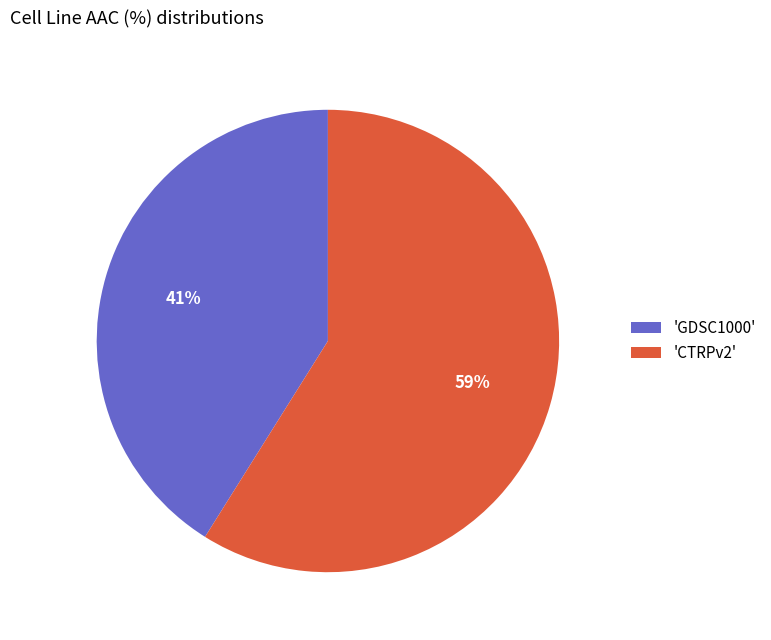

To the nearest percent, what is the difference between the largest and smallest slice percentages?

18%